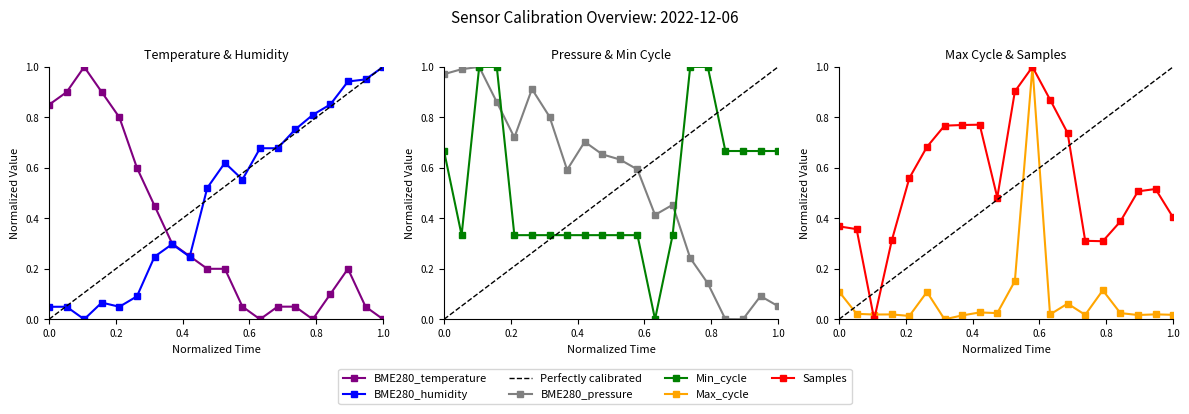

Is the value of Samples at 00:34 greater than the value of BME280_temperature at 00:34?

Yes